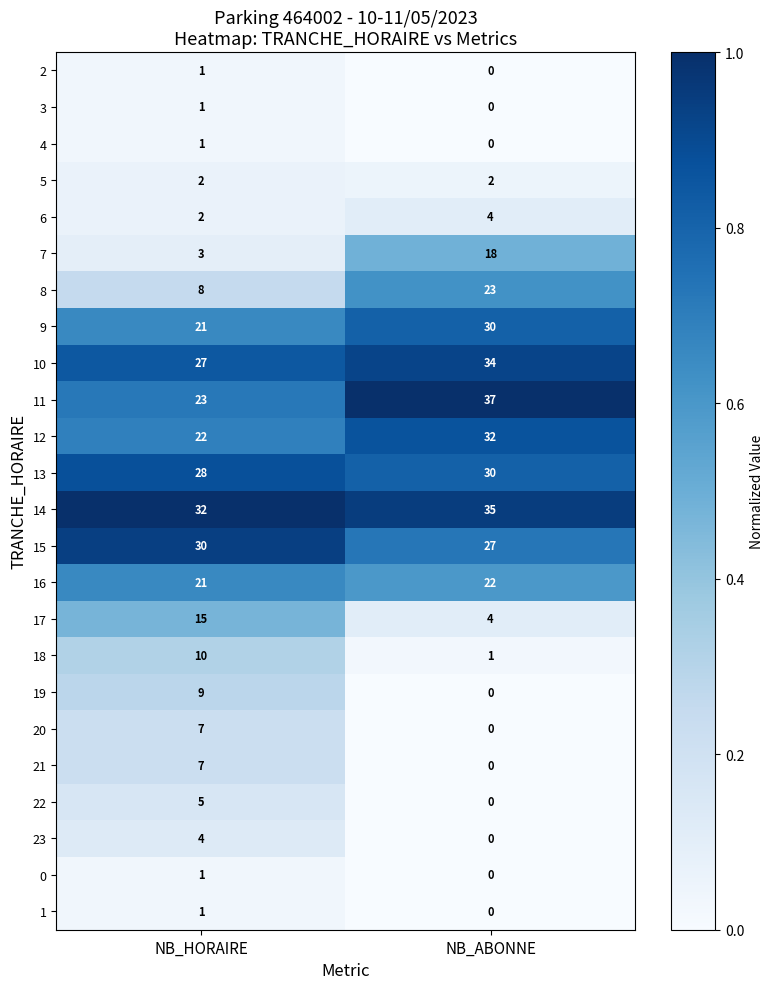

List the labels in order of 22 value, smallest first.

NB_ABONNE, NB_HORAIRE